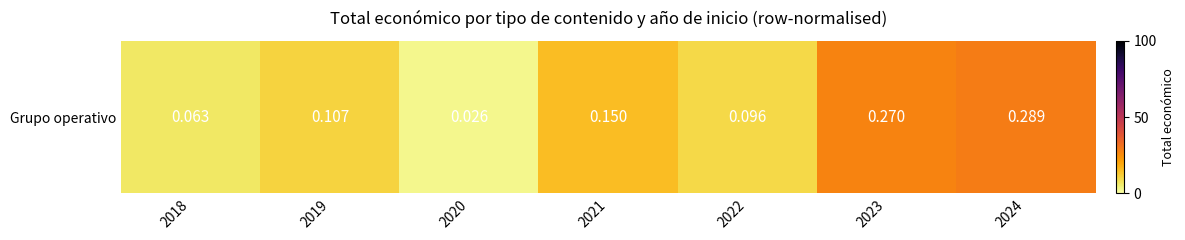

List the labels in order of value, largest first.

2024, 2023, 2021, 2019, 2022, 2018, 2020